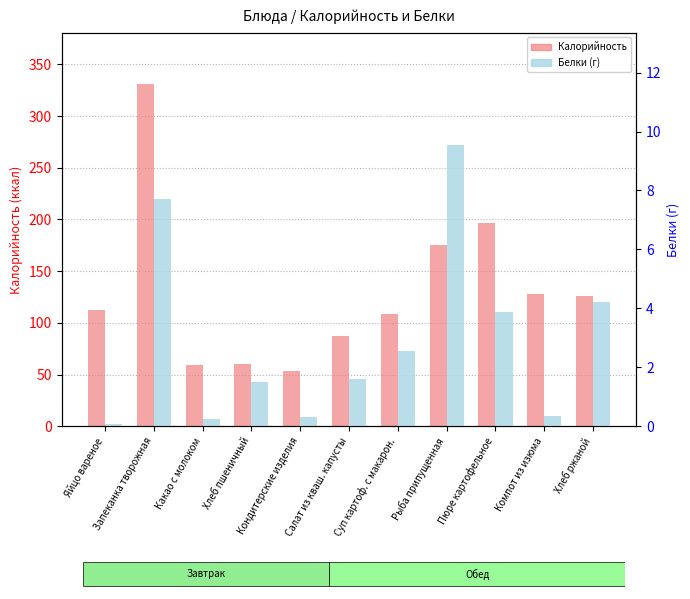

Where is Белки nearest to the value 4?

Пюре картофельное